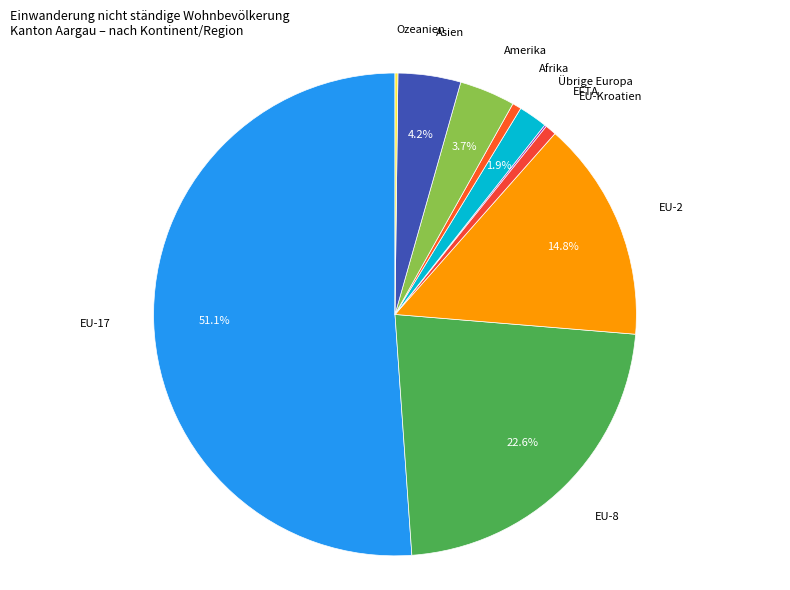

What is the largest slice in the pie chart?

EU-17